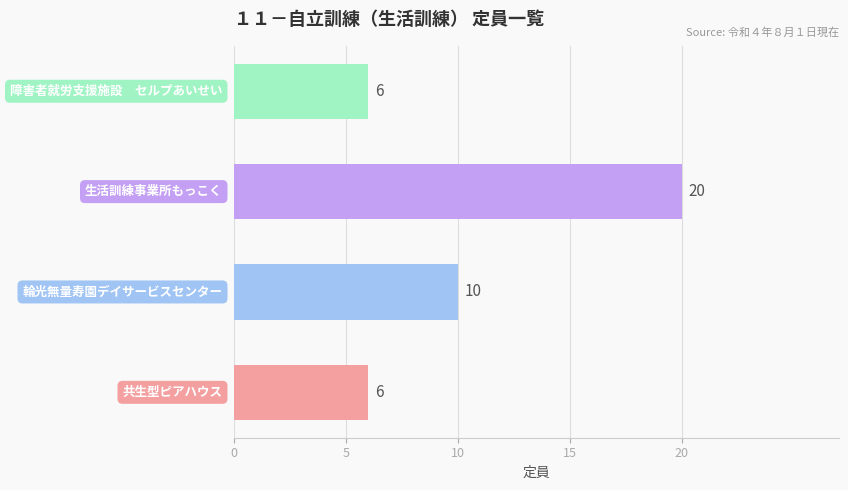

Reading top to bottom, extract all data points from this chart.

6	20	10	6